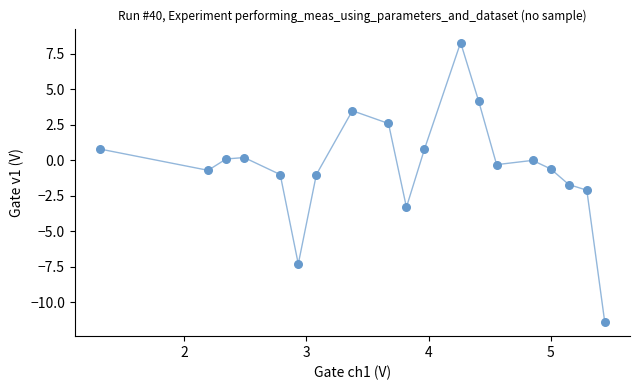

What is the range of Y values (max minus min)?

19.7